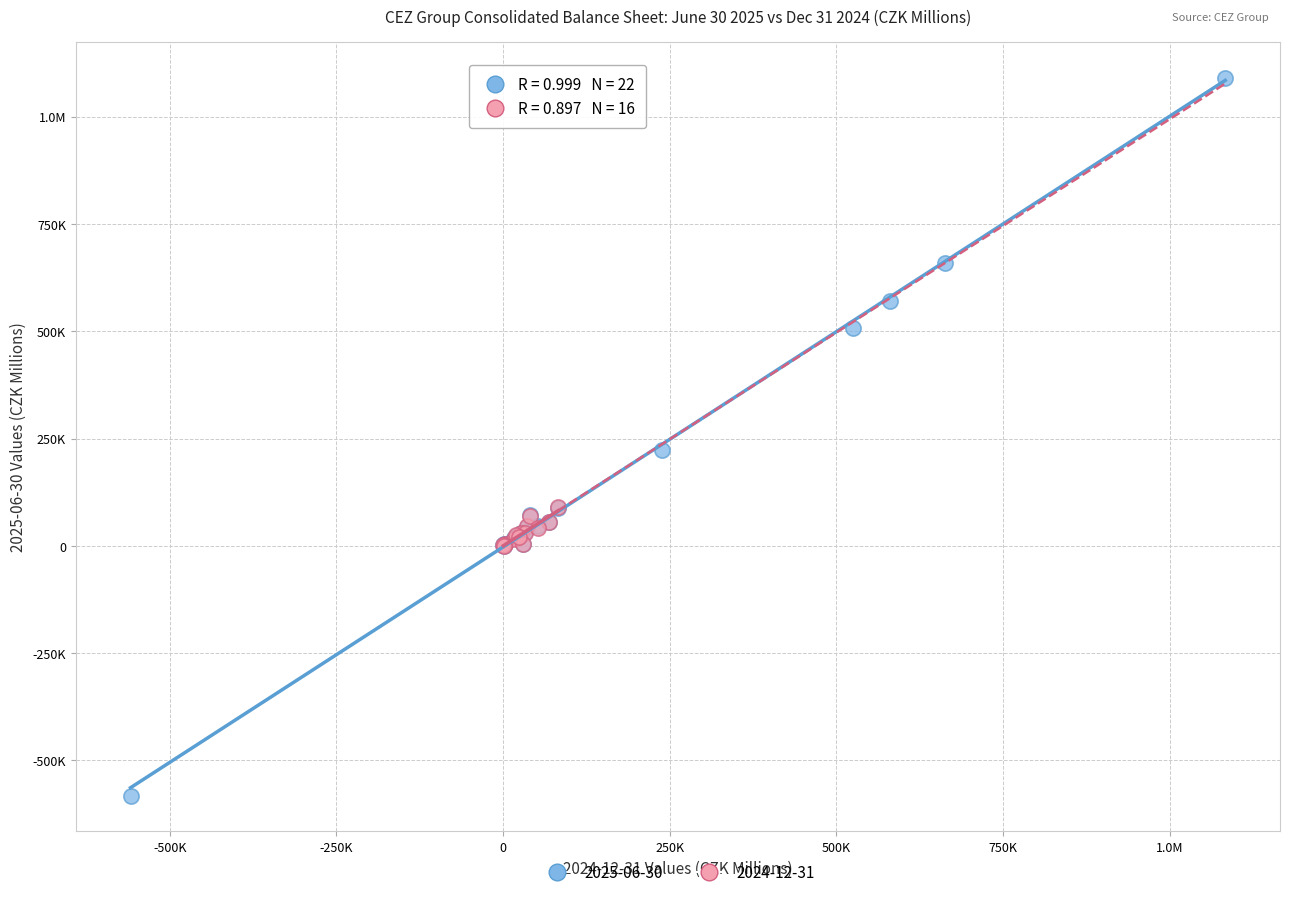

What are all the series names shown in the legend?

2025-06-30, 2024-12-31